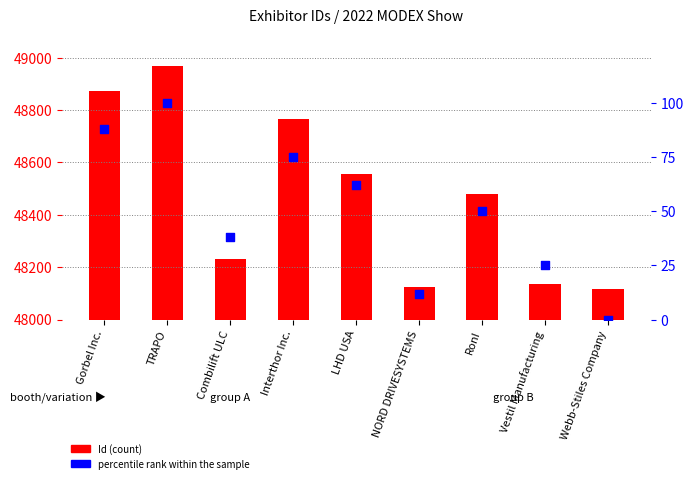

What is the total value across all series at TRAPO?

49069